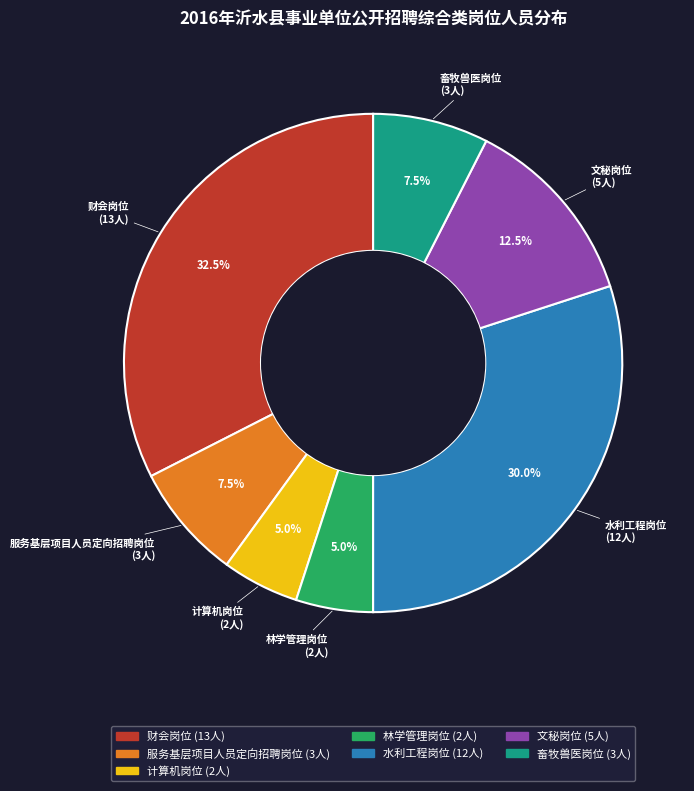

What portion of the pie excludes 水利工程岗位?

70.0%